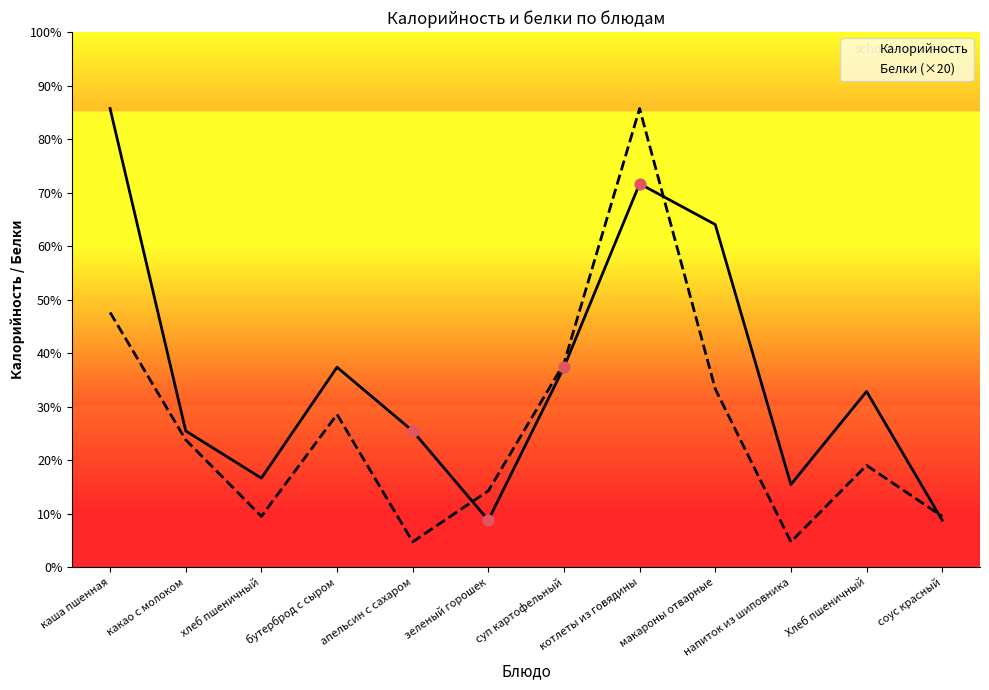

Is the value of Белки (×20) at апельсин с сахаром greater than the value of Калорийность at суп картофельный?

No